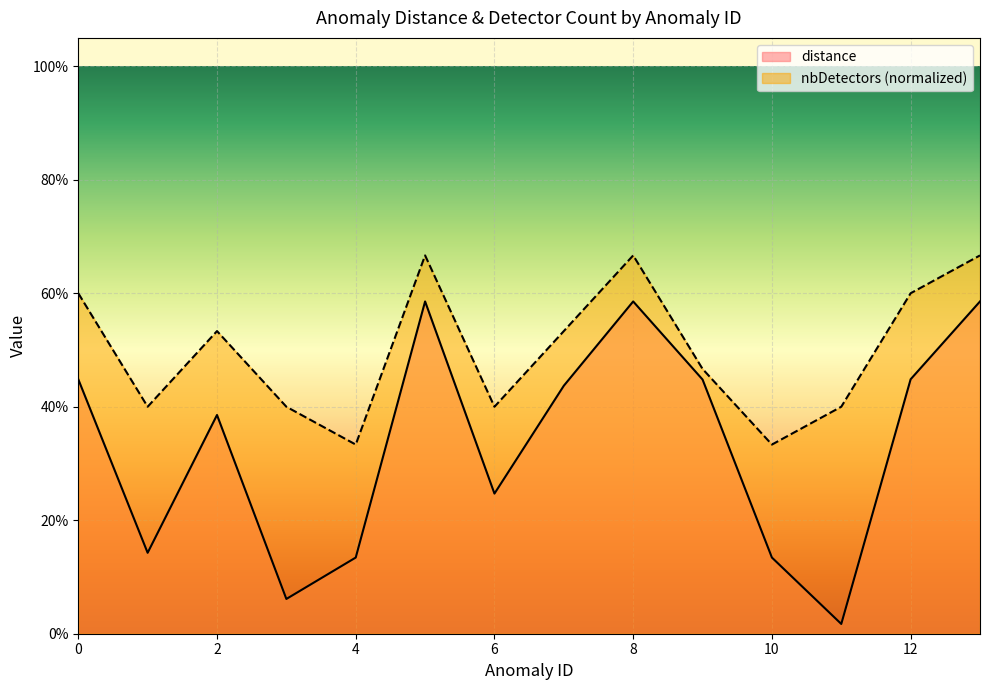

What is the difference between the nbDetectors values at 1 and 12?

0.2